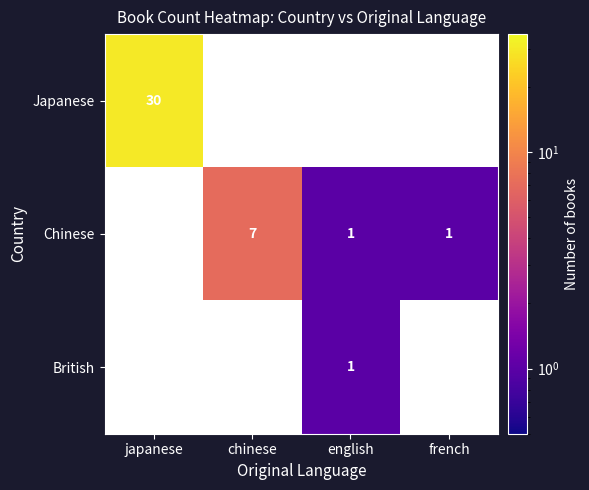

Count the number of categories in the chart.

4